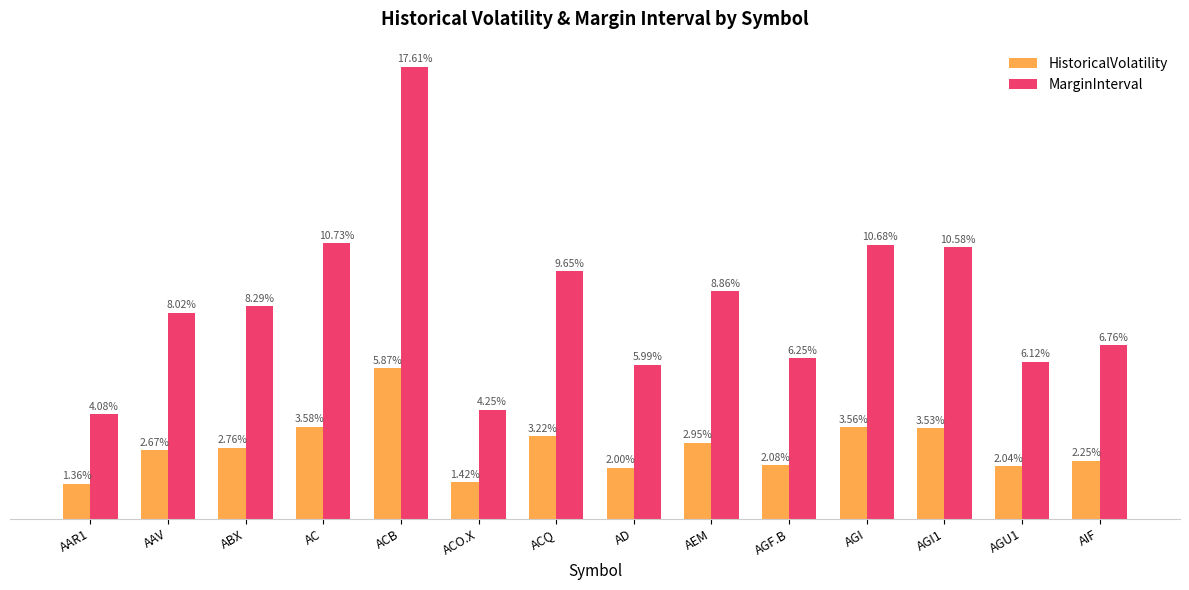

Which series has the largest total across all categories?

MarginInterval